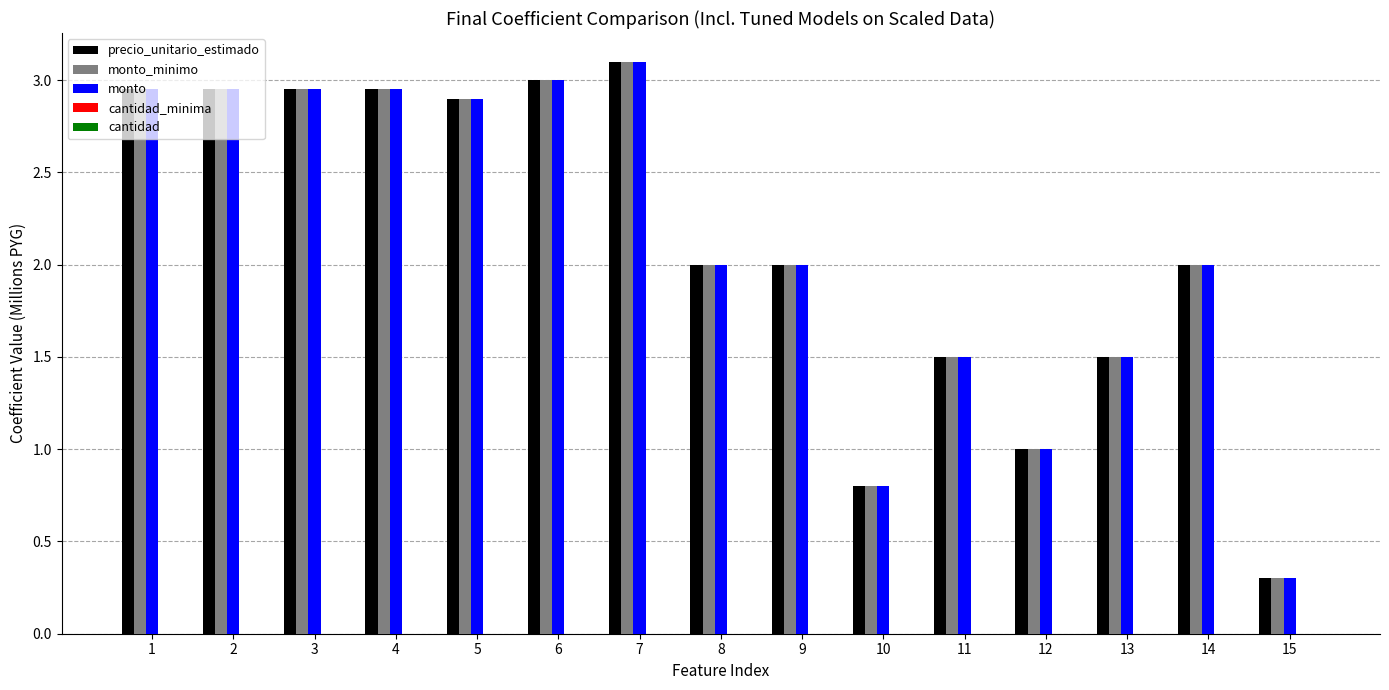

What is the maximum value shown in the chart?

3.1